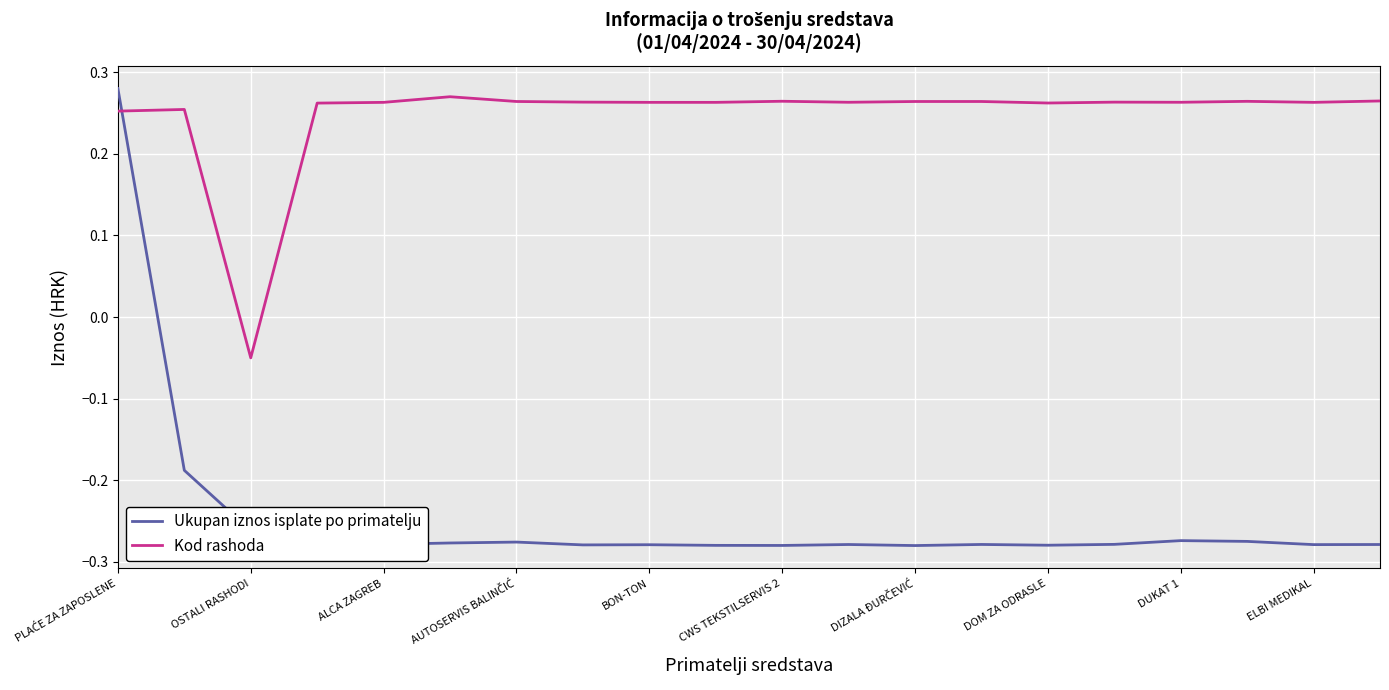

Which series has the widest spread of values?

Ukupan iznos isplate po primatelju